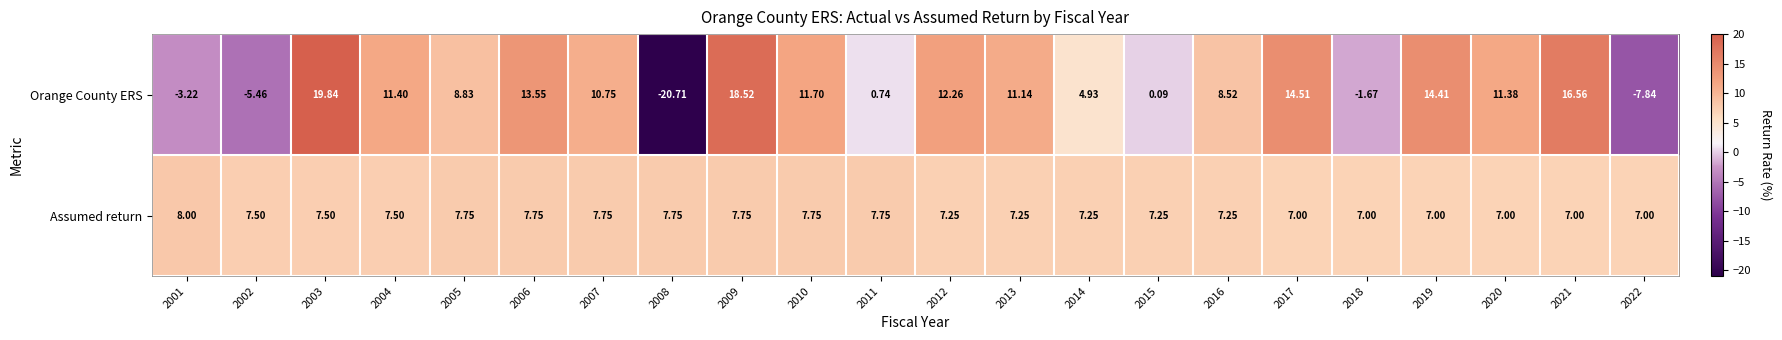

Rank the series by their maximum value, from lowest to highest.

Assumed return, Orange County ERS